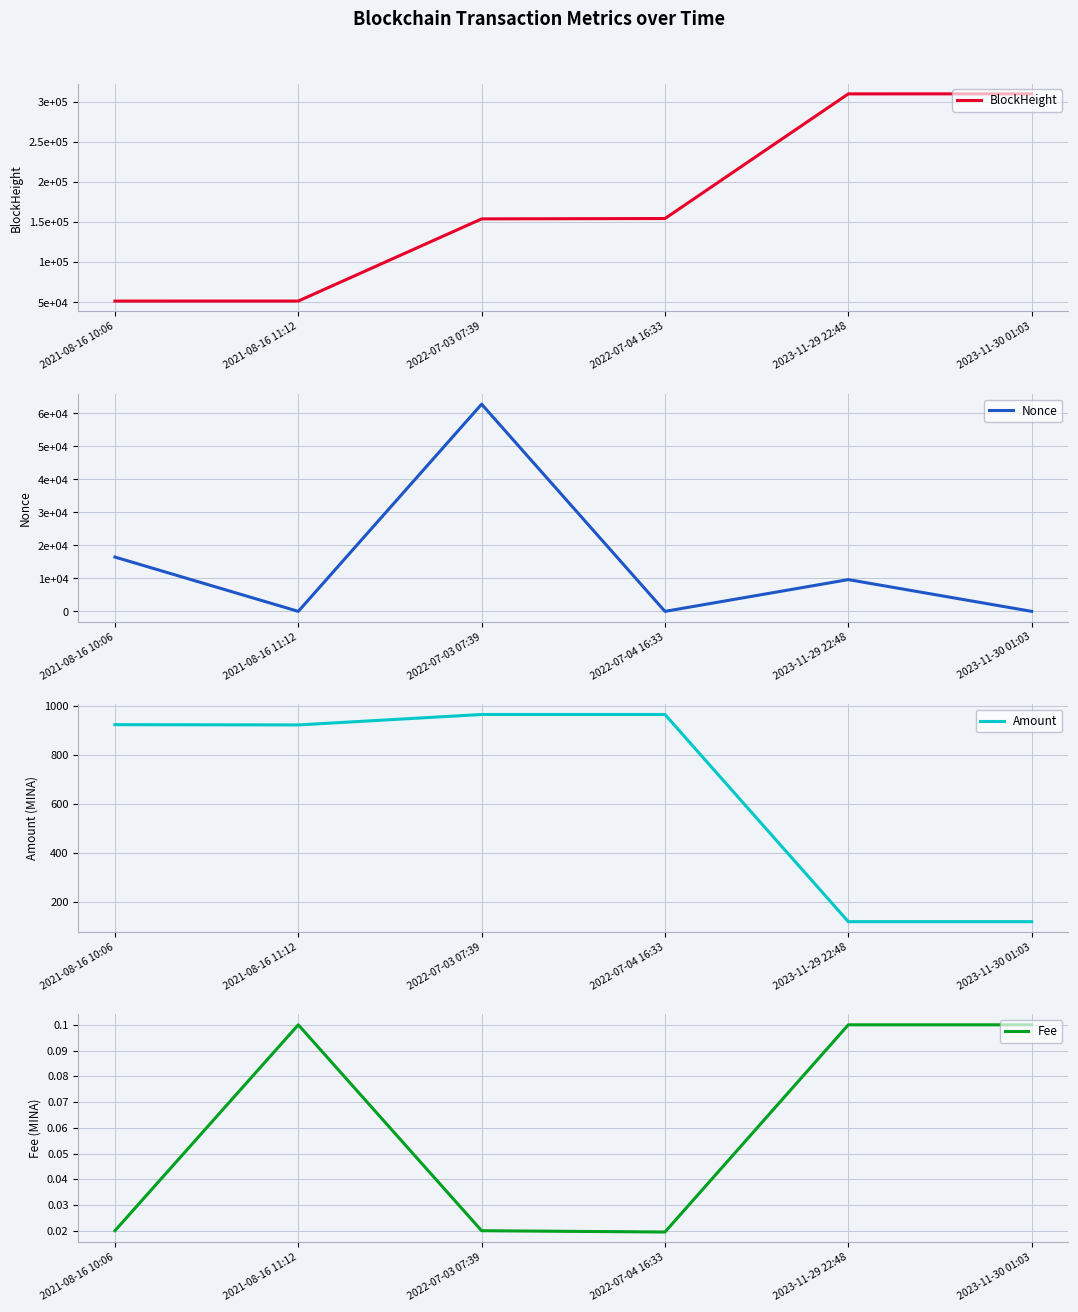

At which category does the chart reach its peak across all series?

2023-11-30 01:03